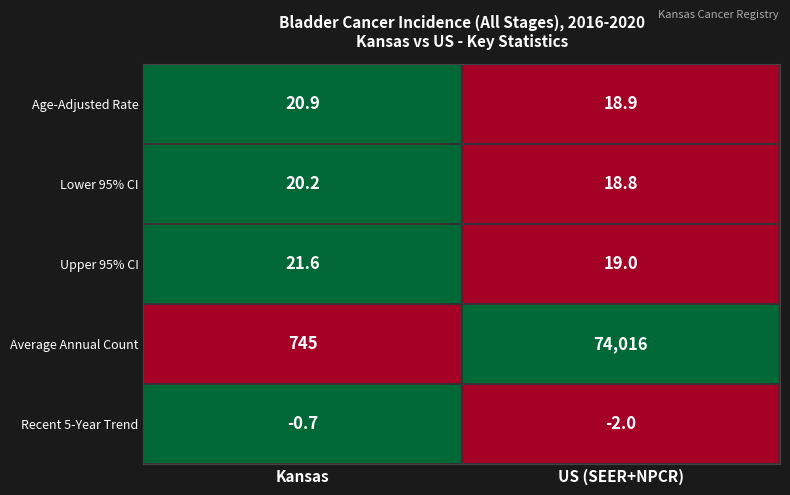

What is the difference between the highest and lowest values at Kansas?

745.7